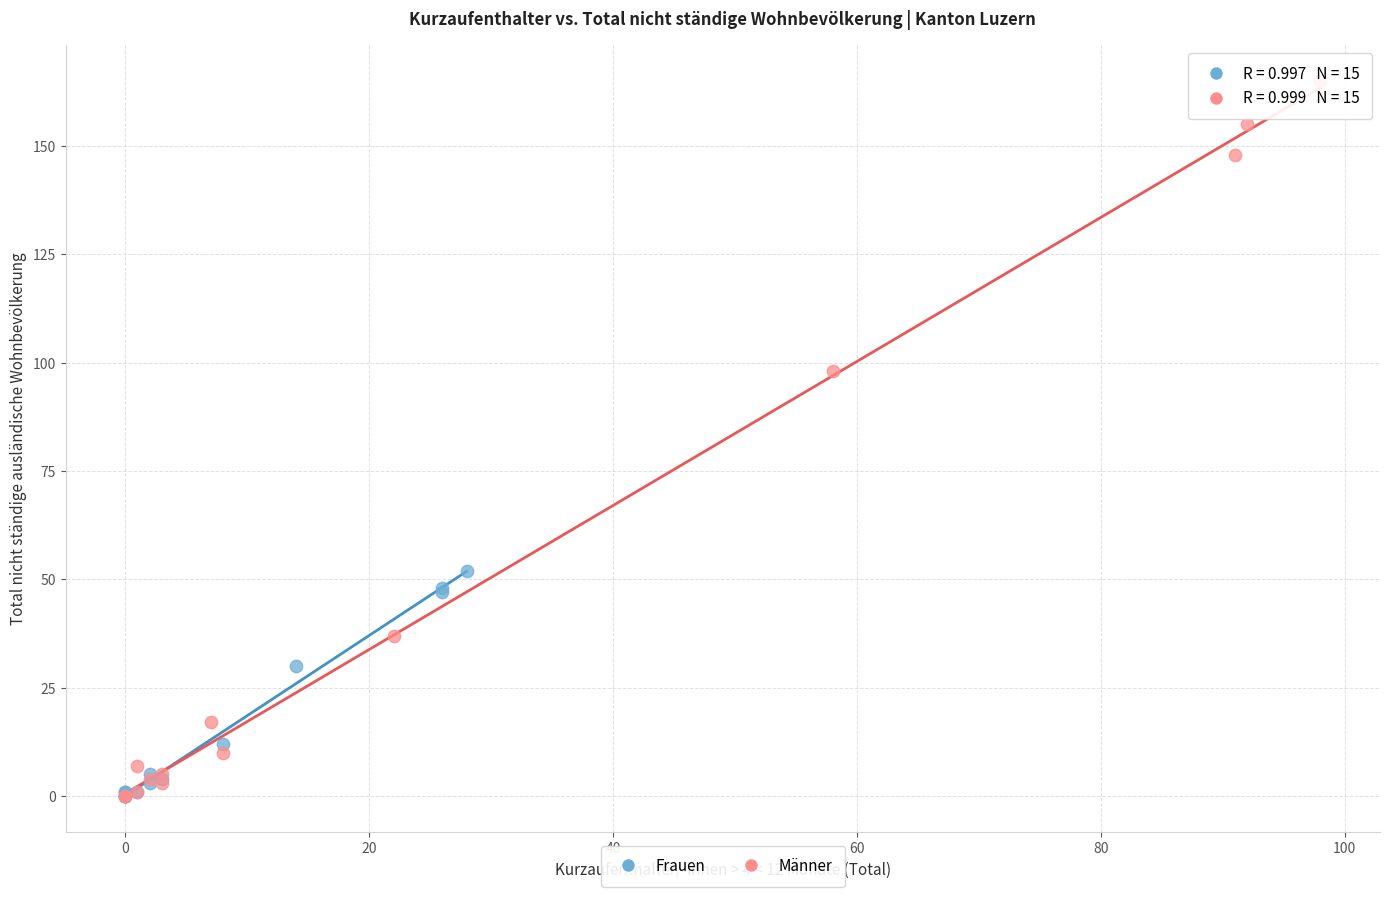

Which series reaches the maximum Y coordinate?

Männer